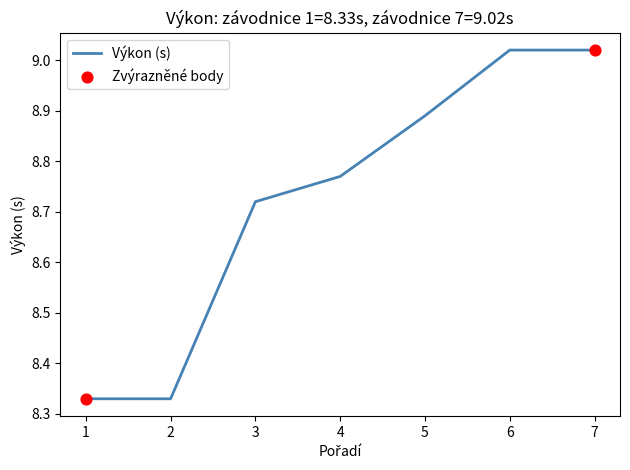

Between 7 and 1, which is larger?

7